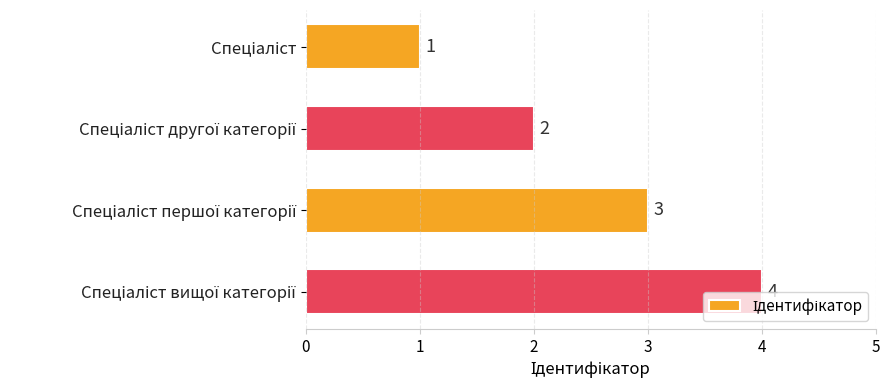

What is the maximum value shown in the chart?

4